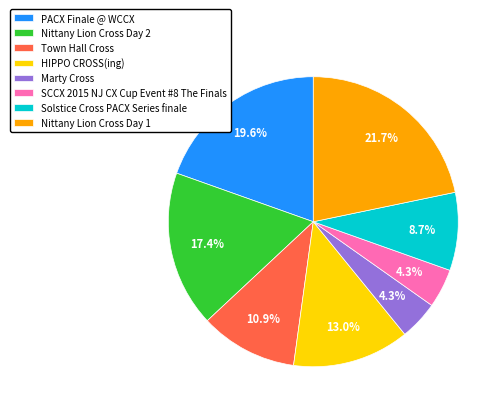

Does any single category account for the majority?

No